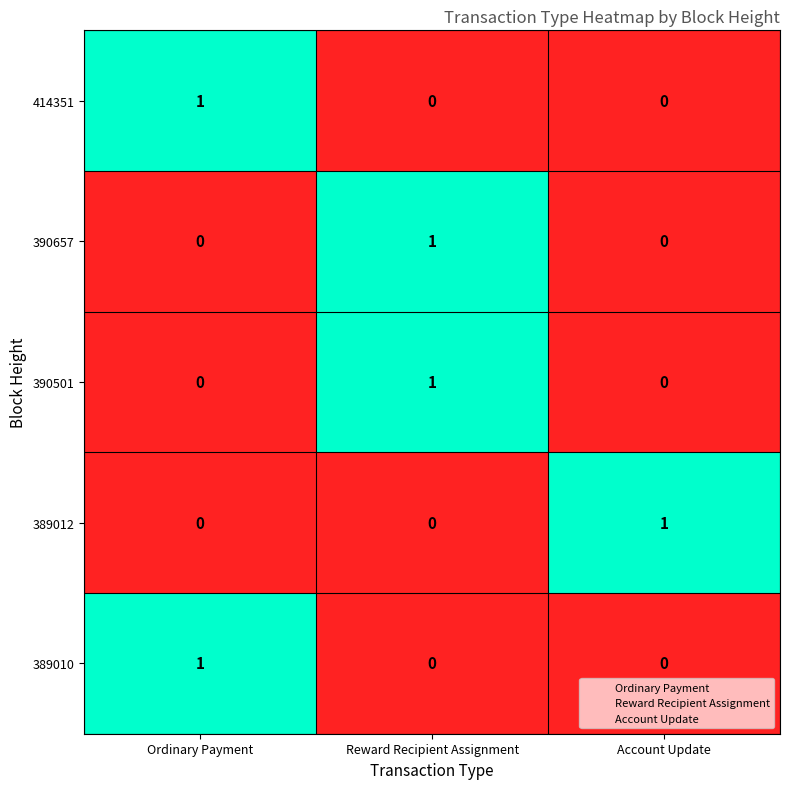

How many 390657 values are between 0 and 1?

3